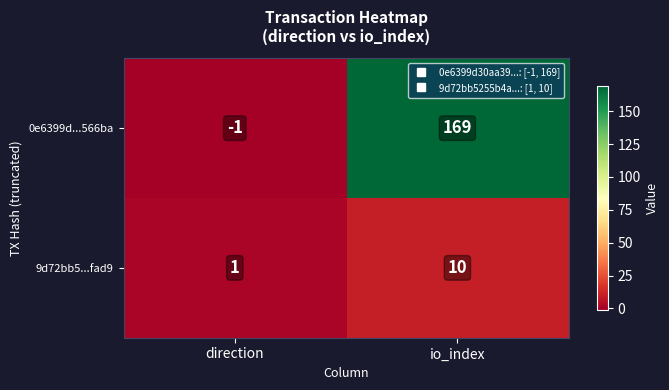

Which category has the lowest value across all series?

direction